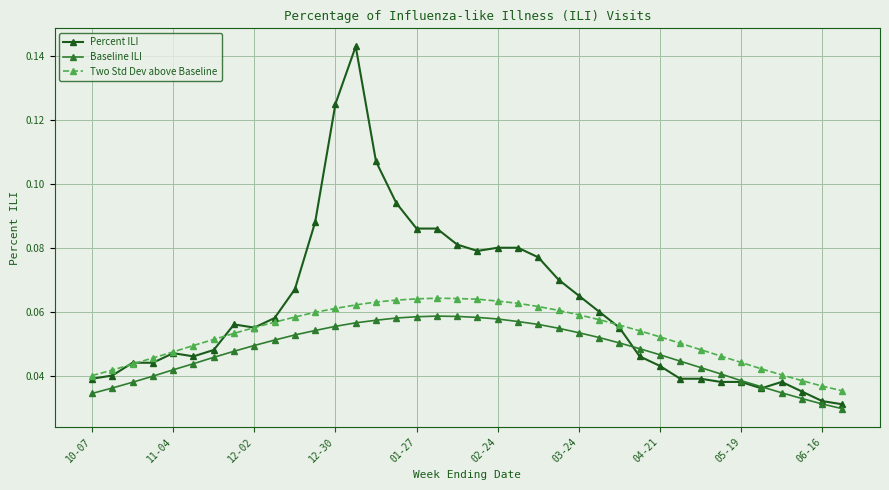

How many Baseline ILI values are between 0 and 1?

38